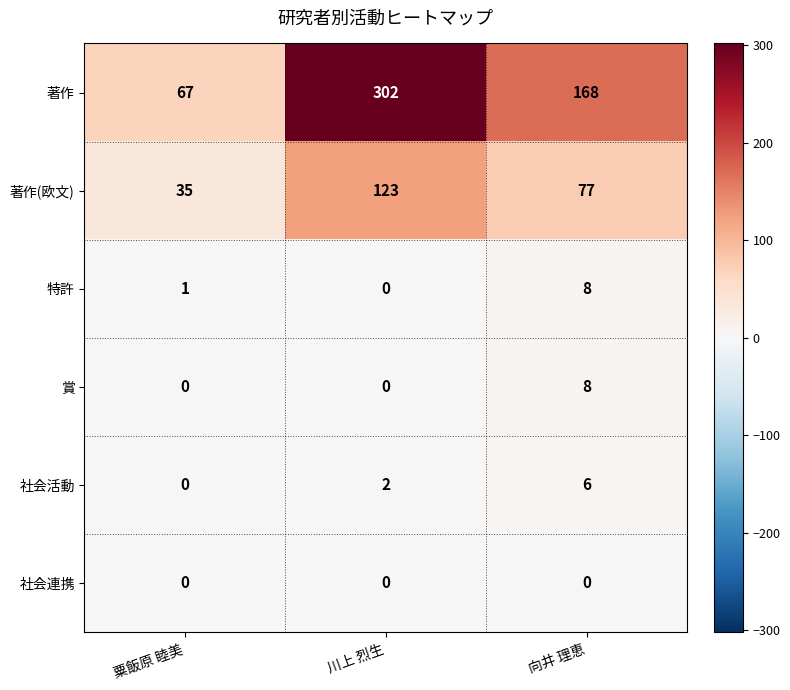

Between 川上 烈生 and 向井 理恵, which series saw the biggest shift?

著作